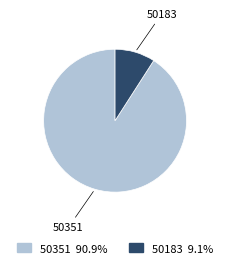

Rank the categories by value from lowest to highest.

50183, 50351